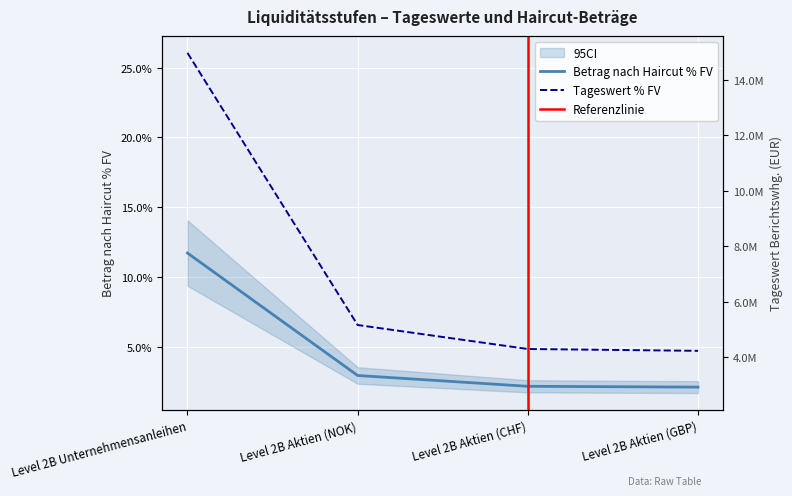

What is the label of the 3rd point from the left?

Level 2B Aktien (CHF)